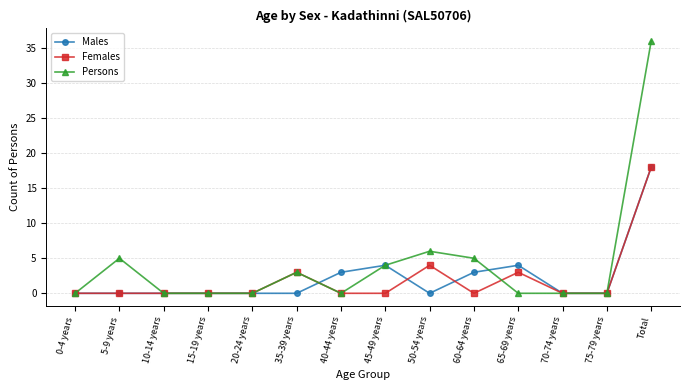

At which category is the sum across all series the highest?

Total